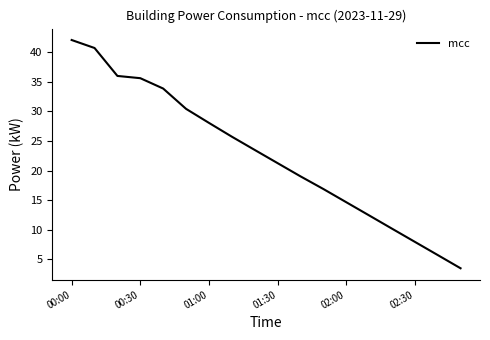

What is the minimum value shown in the chart?

3.5